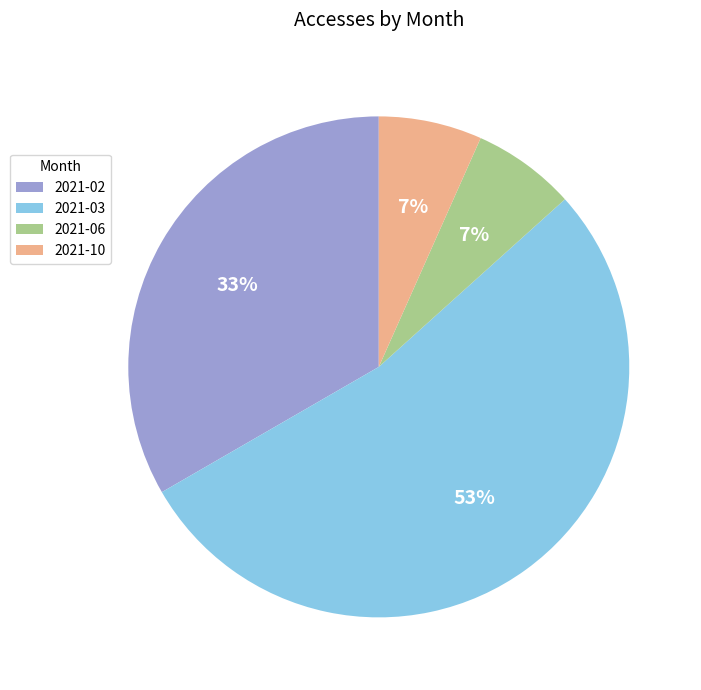

What is the majority slice?

2021-03